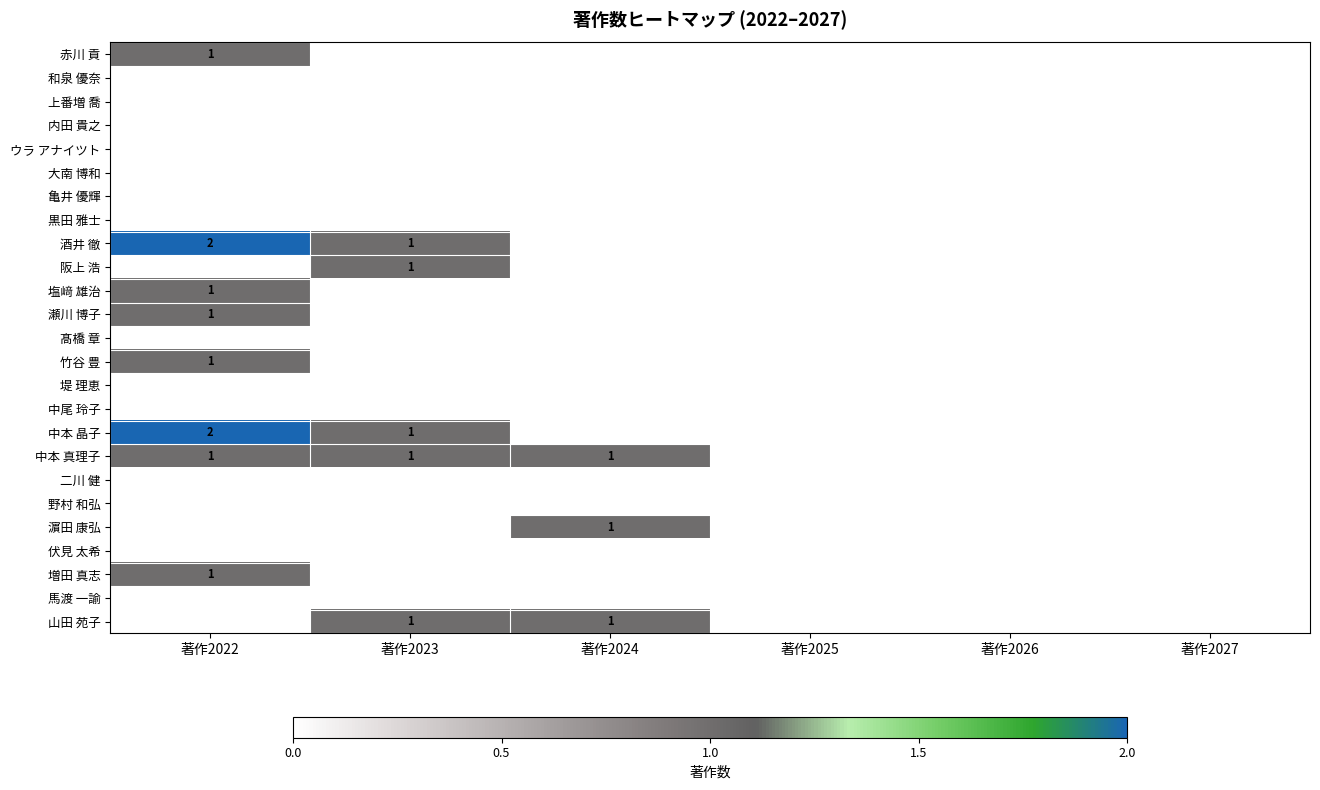

How many categories are shown in the chart?

6